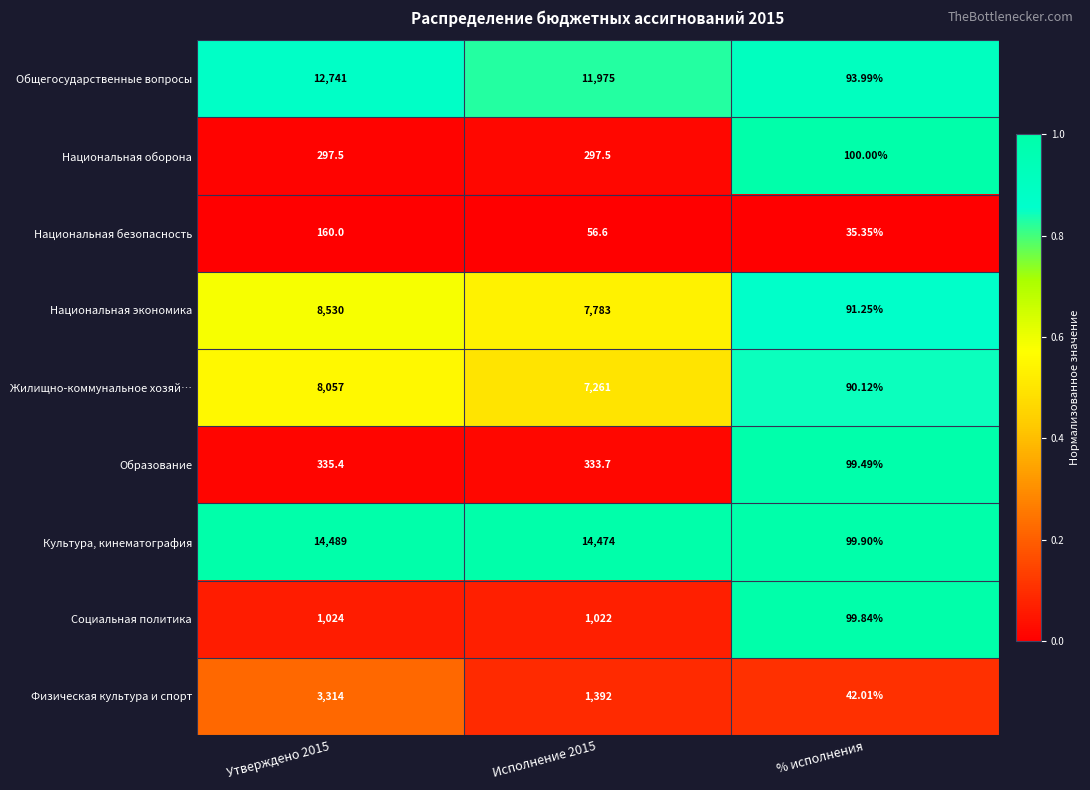

Which category has the highest value across all series?

Утверждено 2015